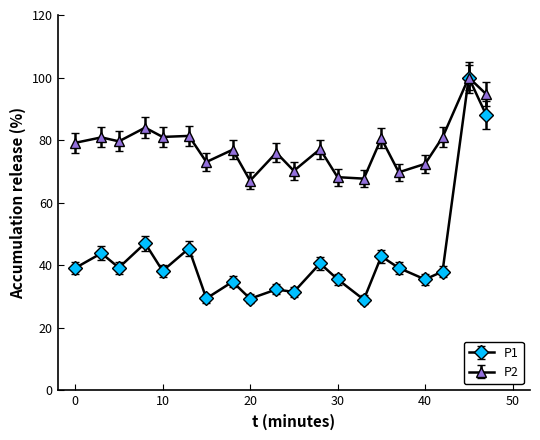

Which series has the largest total across all categories?

P2